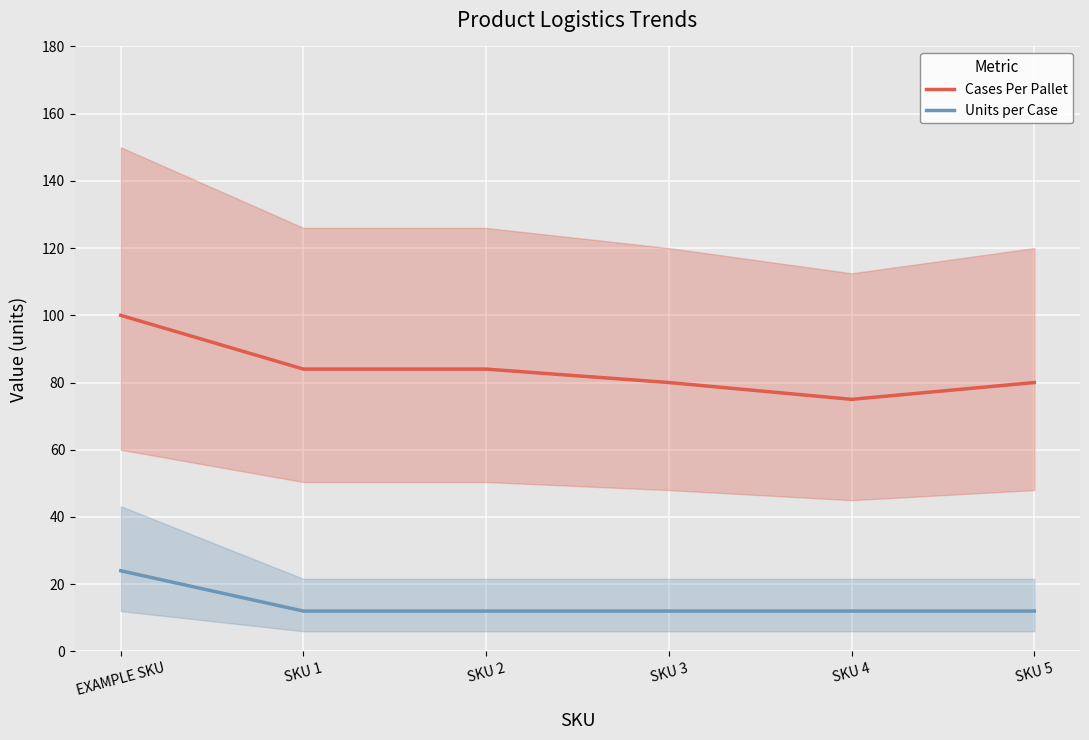

What is the difference between the maximum and minimum values in the Cases Per Pallet series?

25